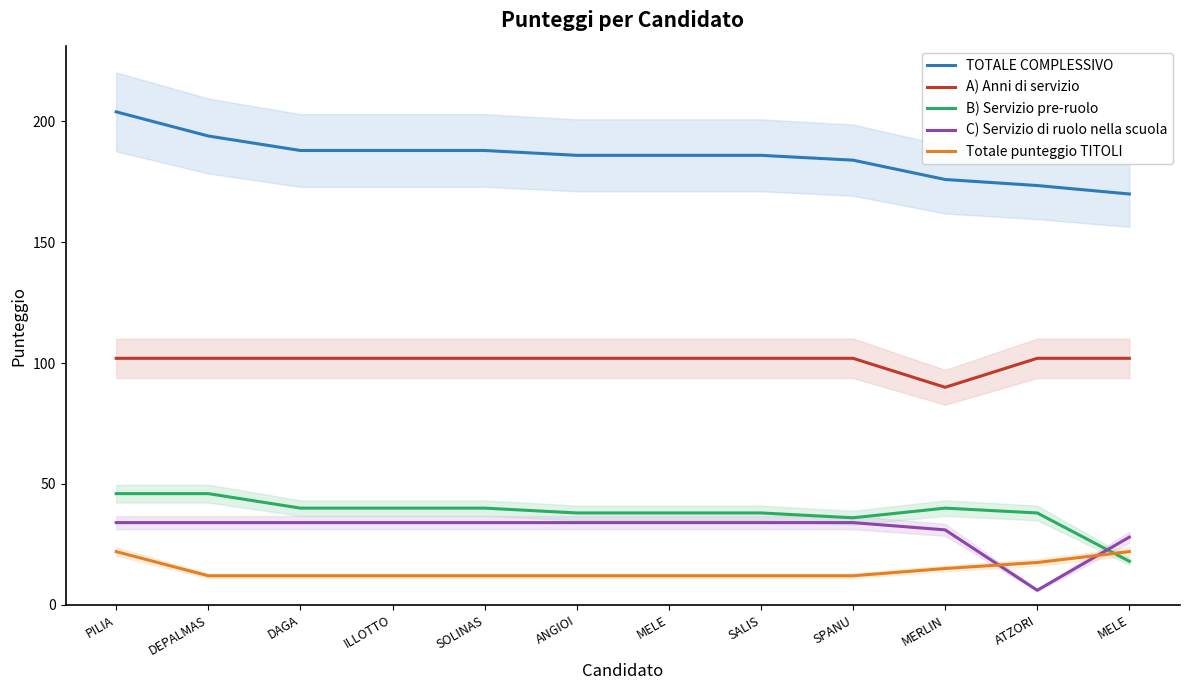

Reading left to right, transcribe all the data shown in this chart.

TOTALE COMPLESSIVO: 204.0	194.0	188.0	188.0	188.0	186.0	186.0	186.0	184.0	176.0	173.5	170.0
A) Anni di servizio: 102.0	102.0	102.0	102.0	102.0	102.0	102.0	102.0	102.0	90.0	102.0	102.0
B) Servizio pre-ruolo: 46.0	46.0	40.0	40.0	40.0	38.0	38.0	38.0	36.0	40.0	38.0	18.0
C) Servizio di ruolo nella scuola: 34.0	34.0	34.0	34.0	34.0	34.0	34.0	34.0	34.0	31.0	6.0	28.0
Totale punteggio TITOLI: 22.0	12.0	12.0	12.0	12.0	12.0	12.0	12.0	12.0	15.0	17.5	22.0